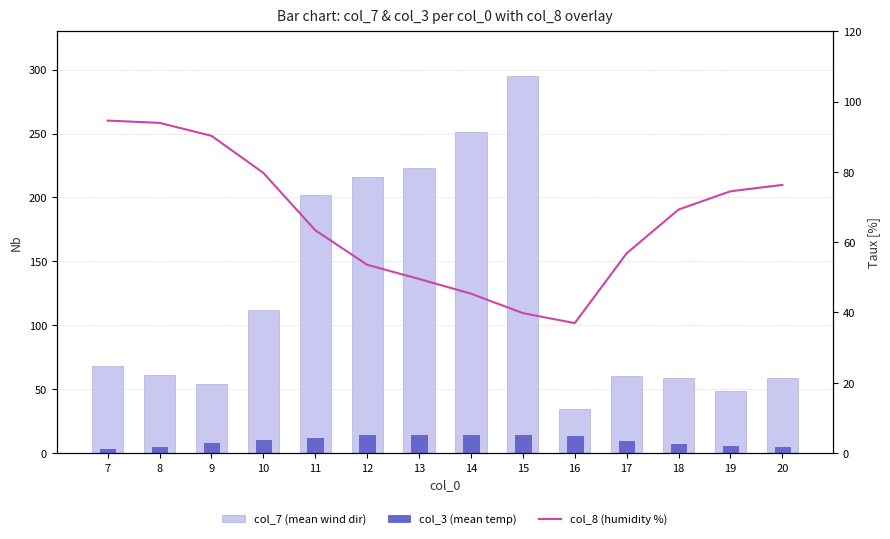

Which series has the widest spread of values?

col_7 (mean wind dir)